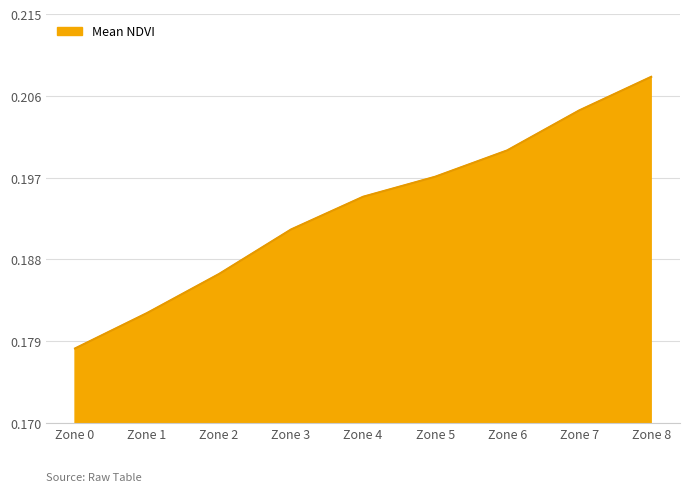

At which label is the value closest to 0?

Zone 0